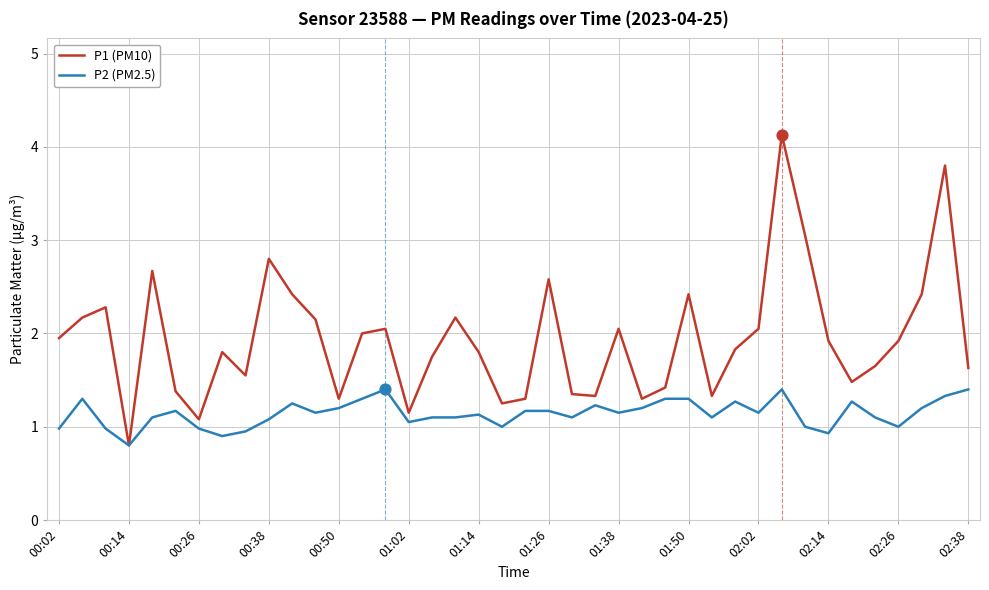

Which series has the largest total across all categories?

P1 (PM10)